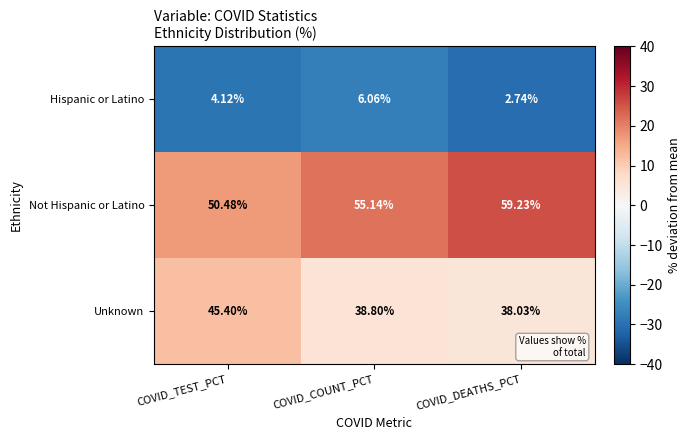

How many series are shown in this chart?

3